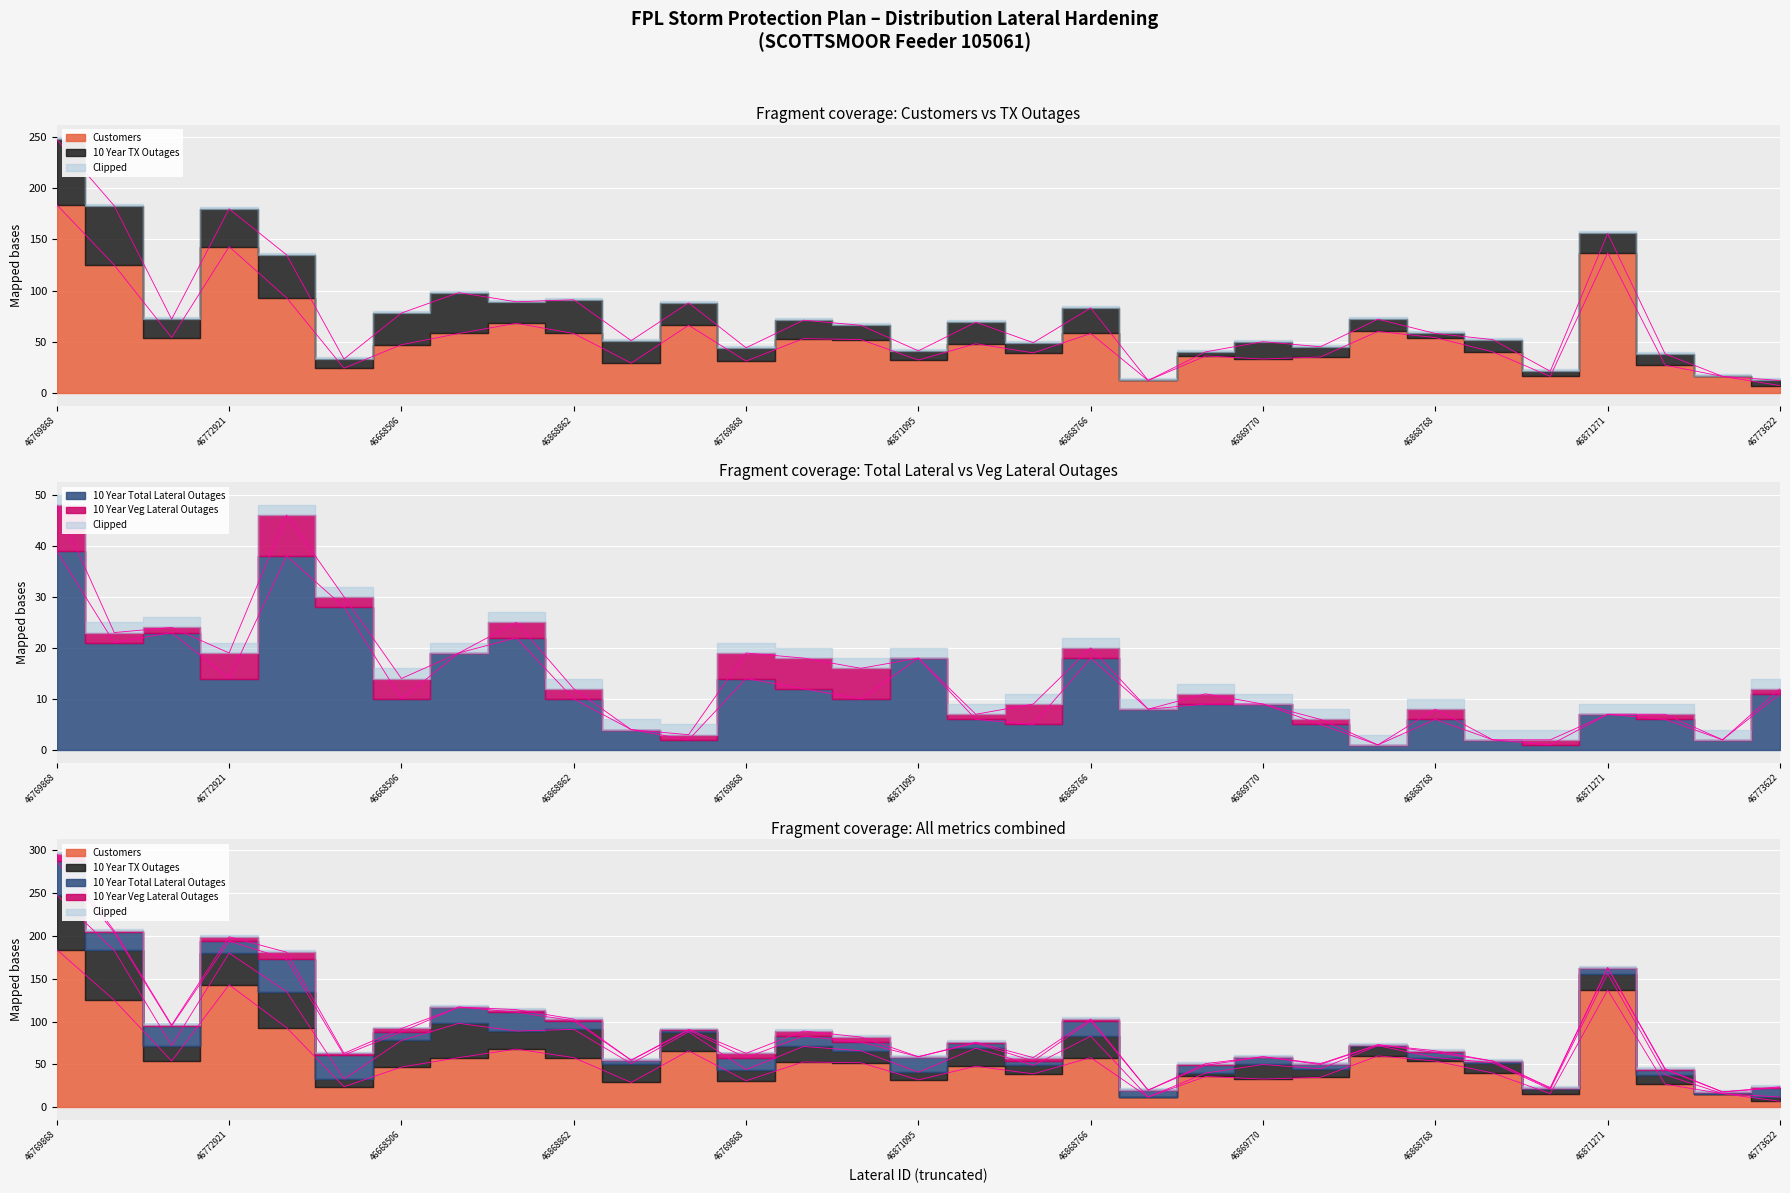

True or false: Customers has a value of 35 at 46969652514.

False